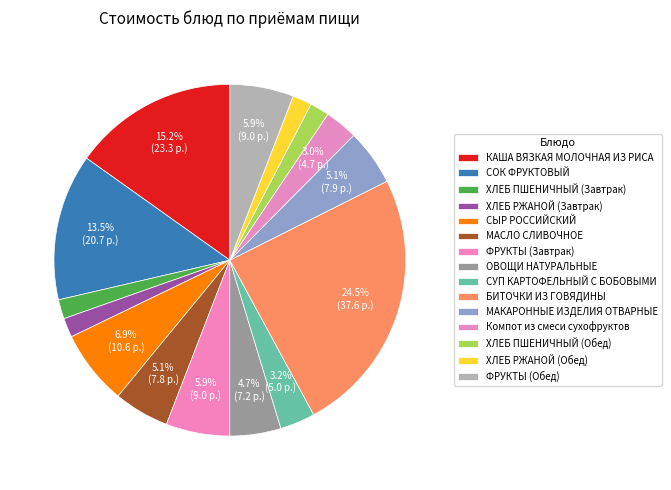

Count the number of slices in the pie.

15